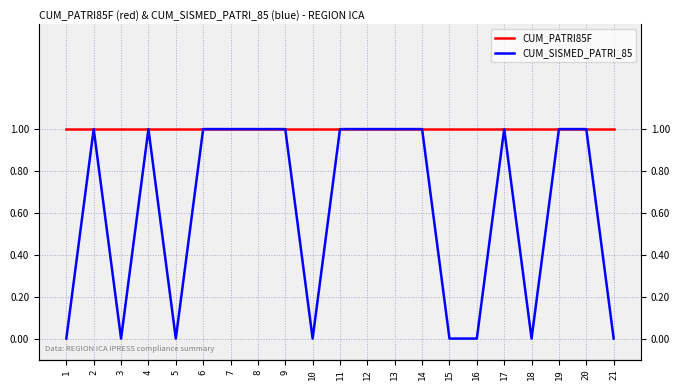

Reading left to right, what are all the values shown in this chart?

CUM_PATRI85F: 1	1	1	1	1	1	1	1	1	1	1	1	1	1	1	1	1	1	1	1	1
CUM_SISMED_PATRI_85: 0	1	0	1	0	1	1	1	1	0	1	1	1	1	0	0	1	0	1	1	0